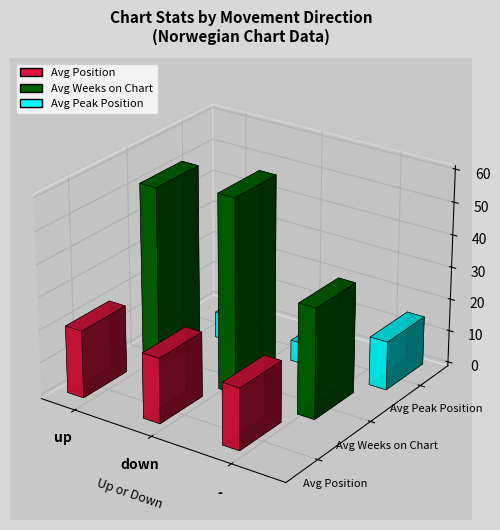

At which label does Avg Peak Position first exceed 10?

up